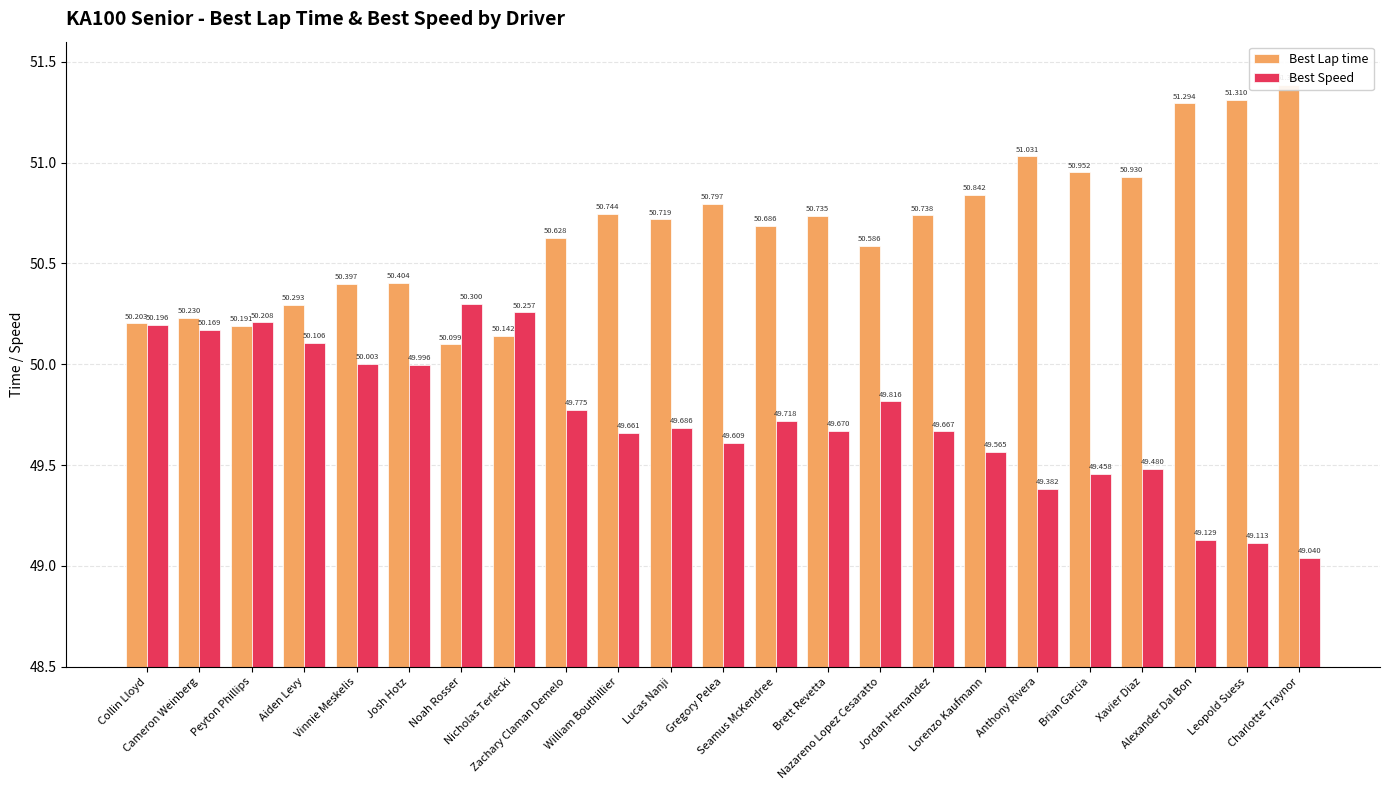

What is the average value of the Best Speed series?

49.7